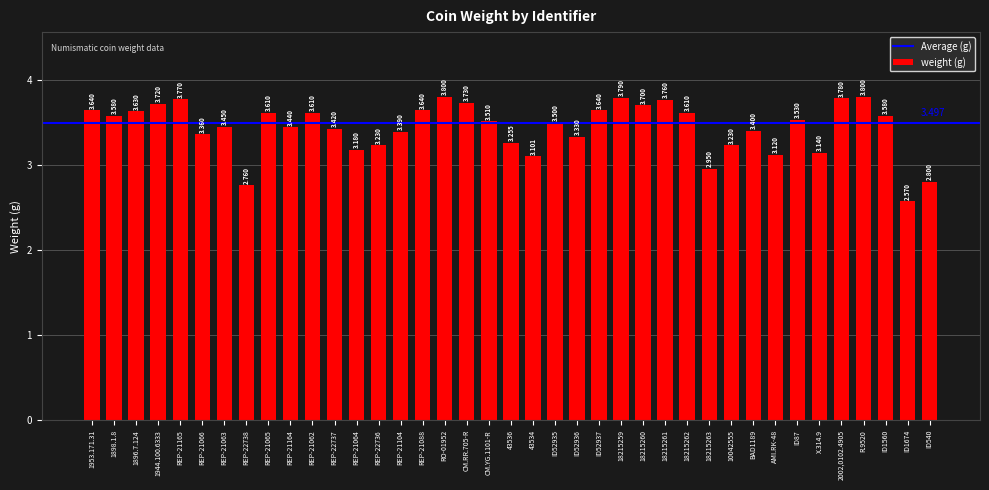

What is the minimum value shown in the chart?

2.6